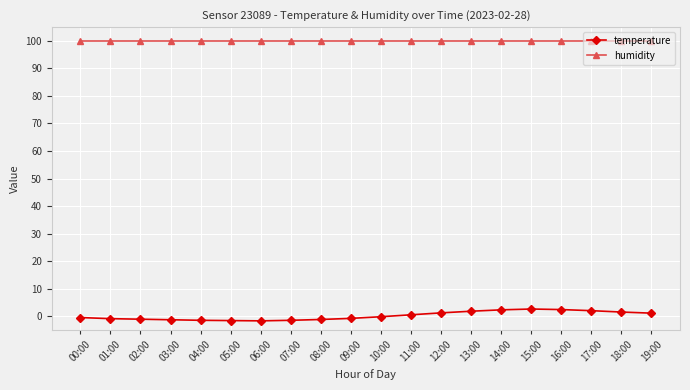

True or false: temperature and humidity cross at least once.

False